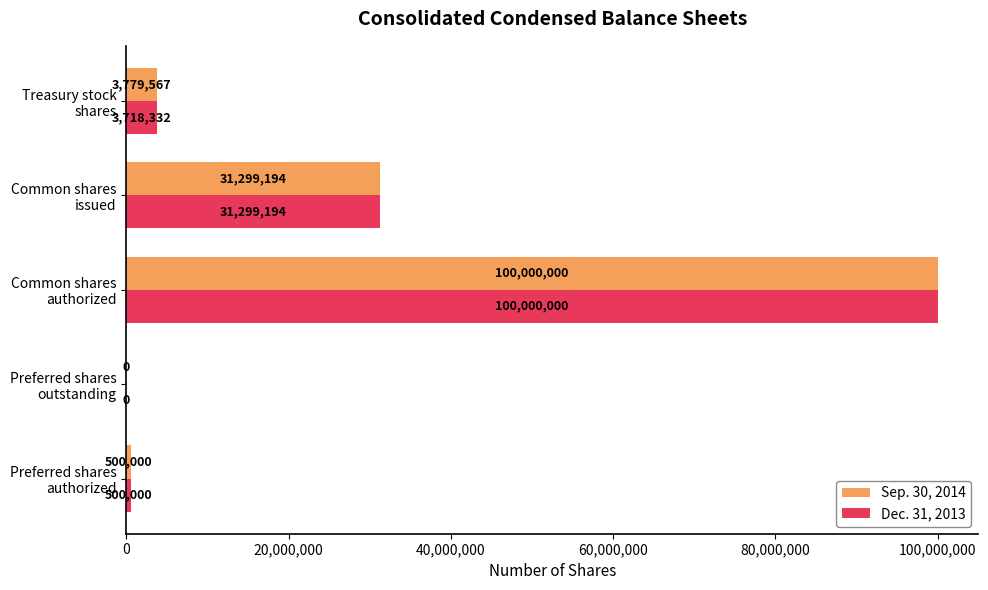

What is the sum of all Sep. 30, 2014 values?

135578761